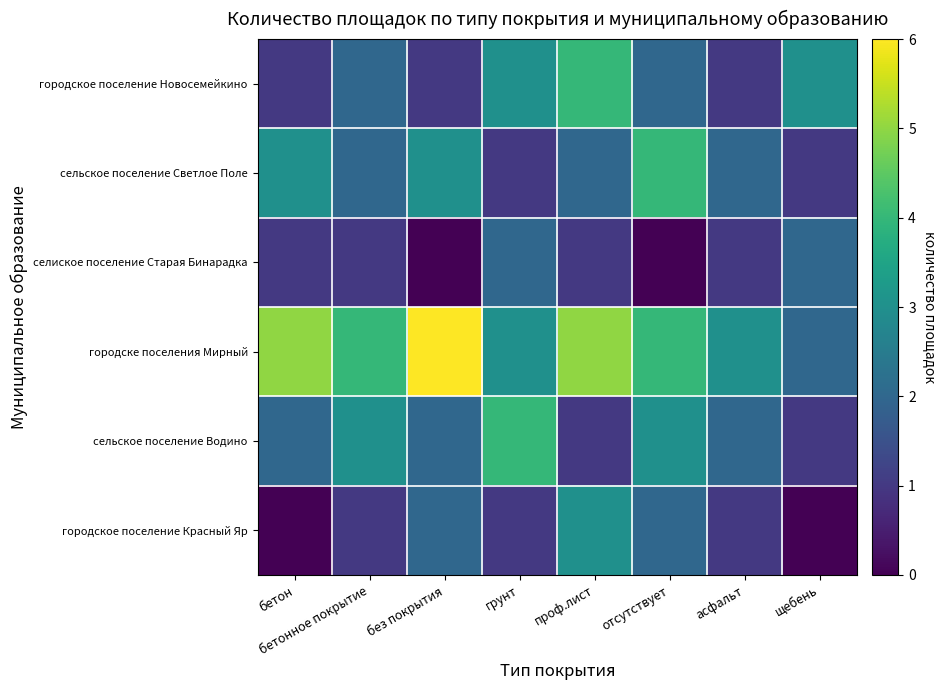

At which category is the sum across all series the highest?

проф.лист